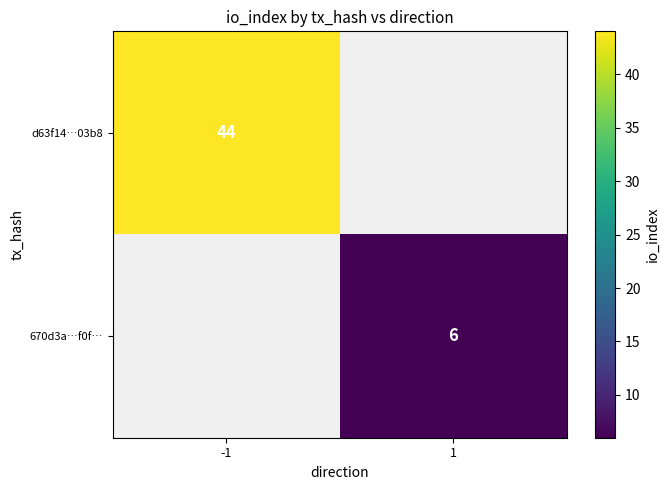

True or false: d63f14…03b8 has a value of 12 at -1.

False